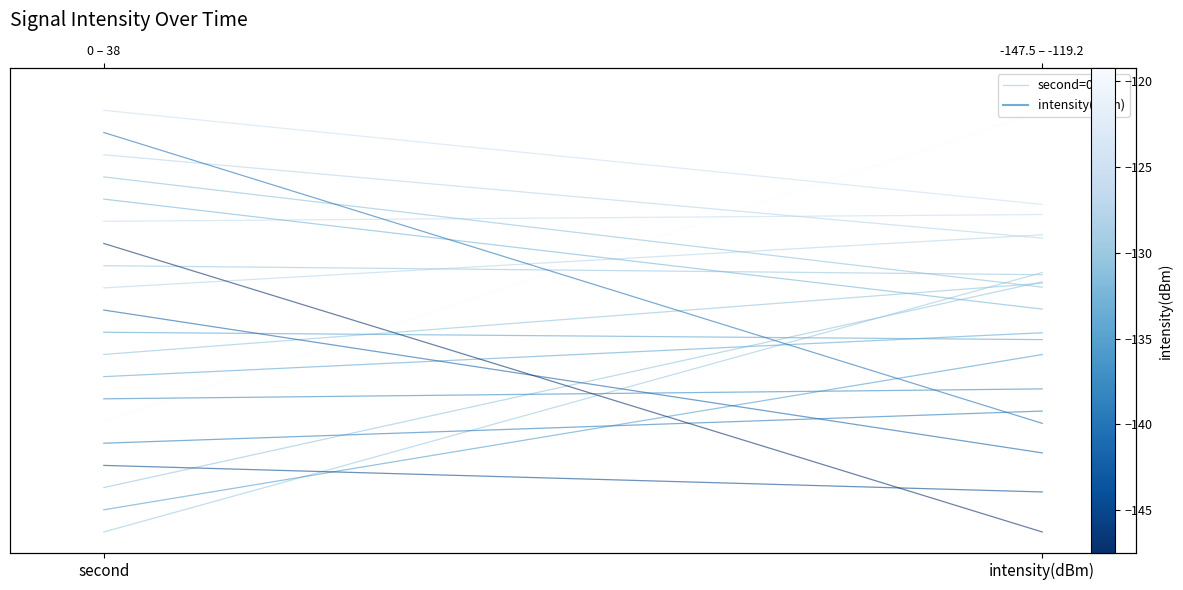

True or false: the data shows 0.6 at intensity(dBm).

True